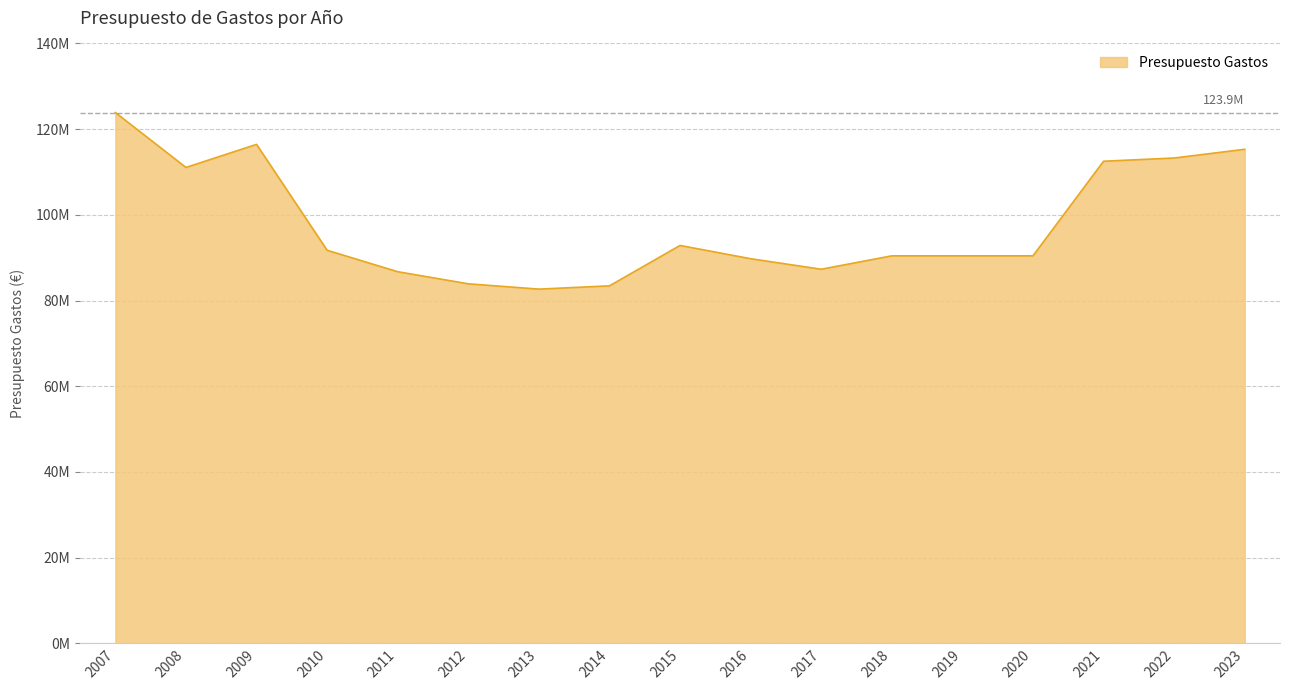

Is this an area chart (filled region under the line)?

Yes